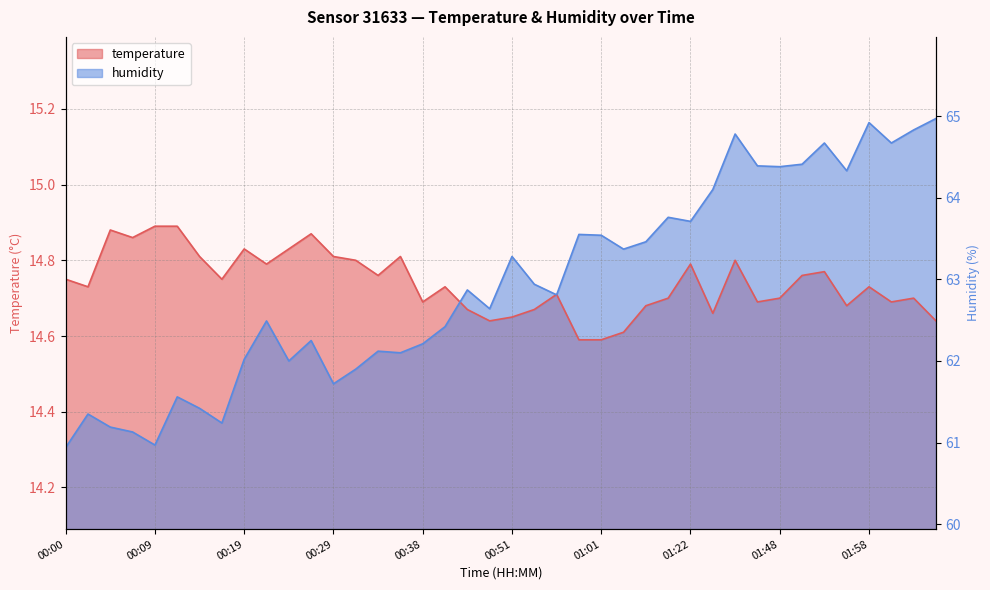

What position from the left is 00:33?

15